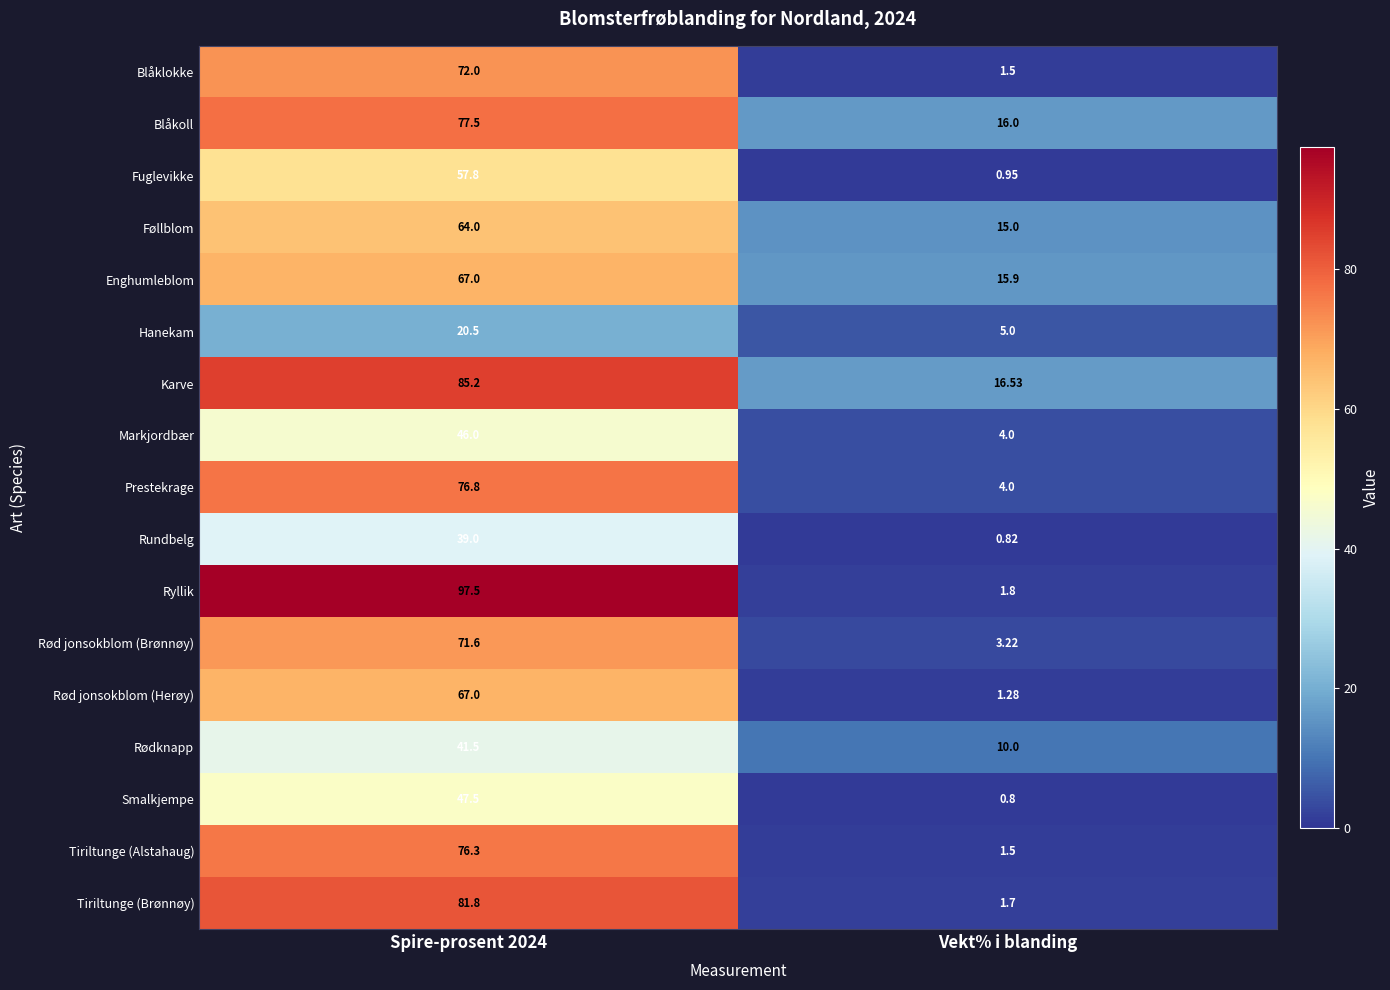

Where is Rød jonsokblom (Brønnøy) nearest to the value 37?

Vekt% i blanding